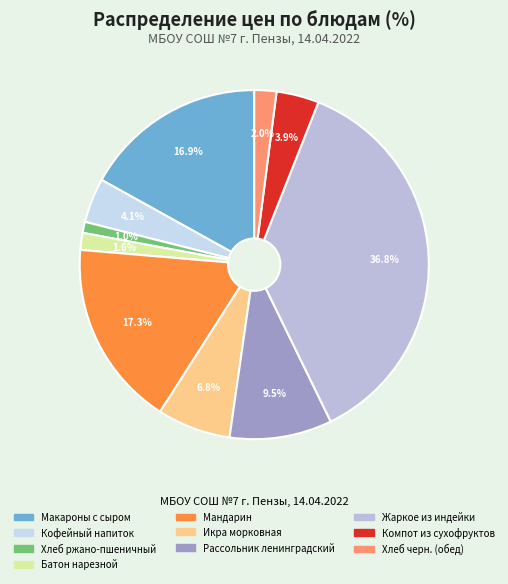

To the nearest percent, what percentage of the pie is Батон нарезной?

2%